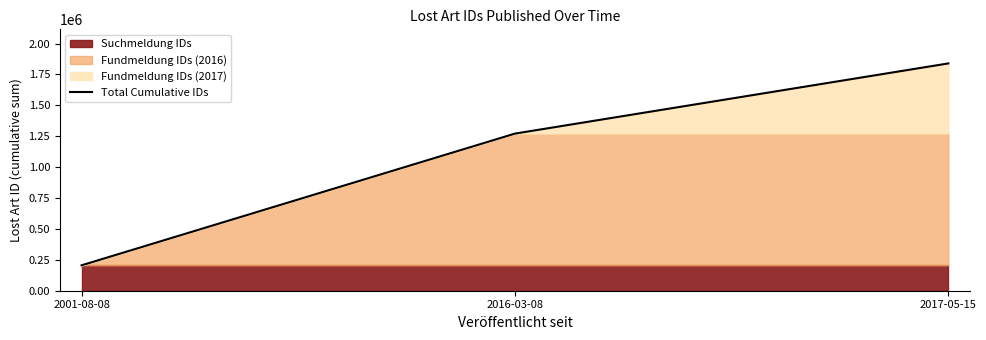

Reading left to right, transcribe all the data shown in this chart.

205592	1271230	1838979